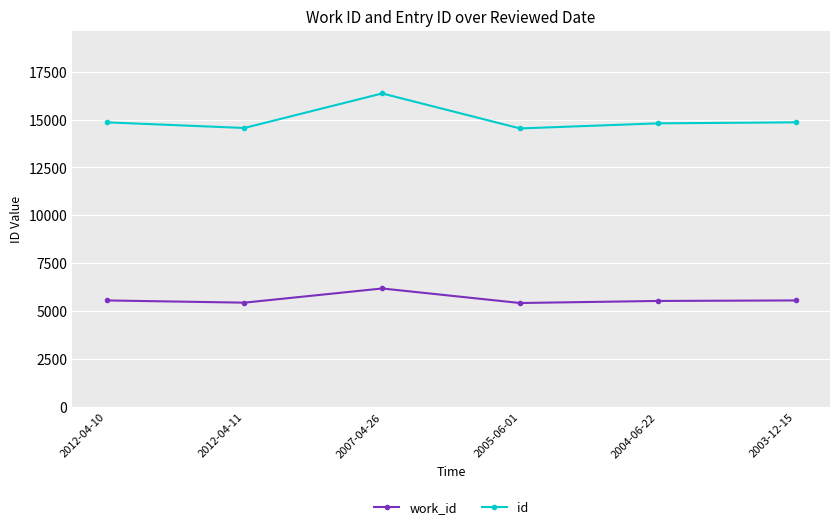

True or false: work_id has a value of 8337 at 2004-06-22.

False